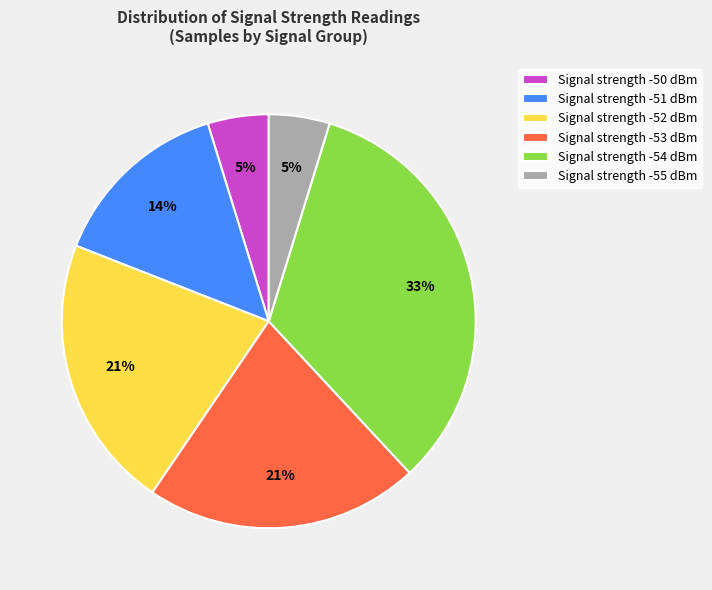

What percentage is the Signal strength -51 dBm slice, to the nearest percent?

14%